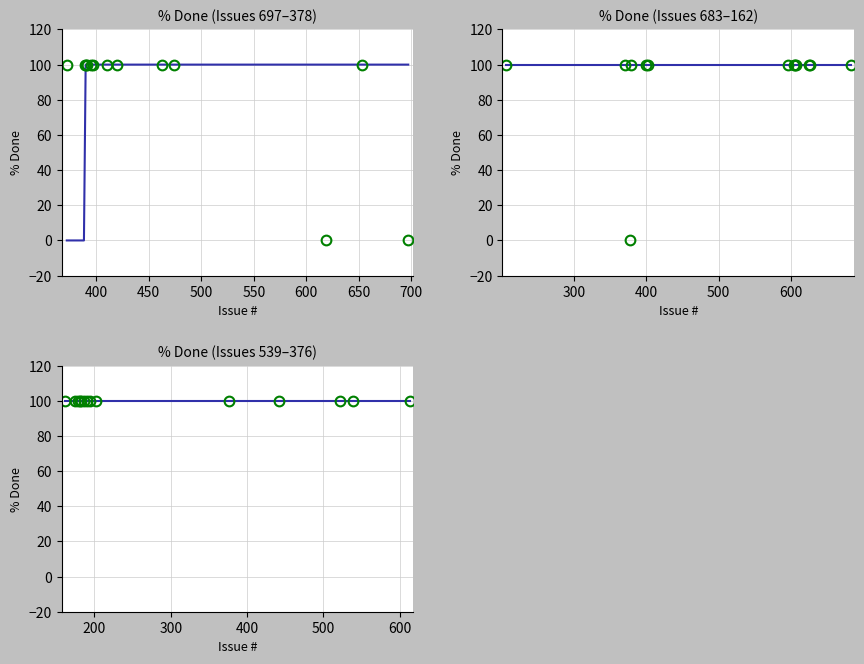

What is the average value?

92